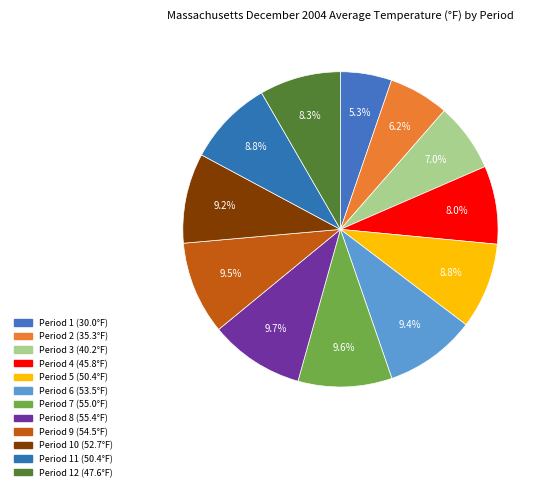

Is there a majority slice in this chart?

No